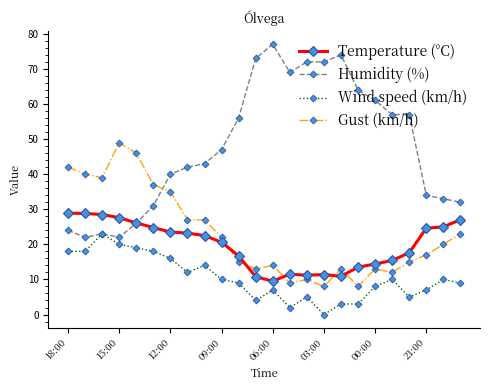

What is the value of the Gust (km/h) point at the 22nd from the left?

17.0